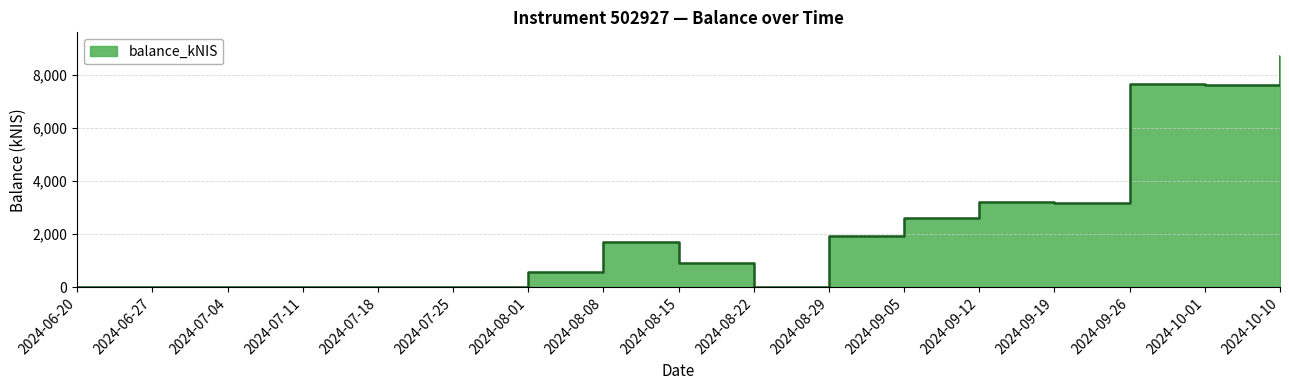

Does the chart have visible grid lines?

Yes